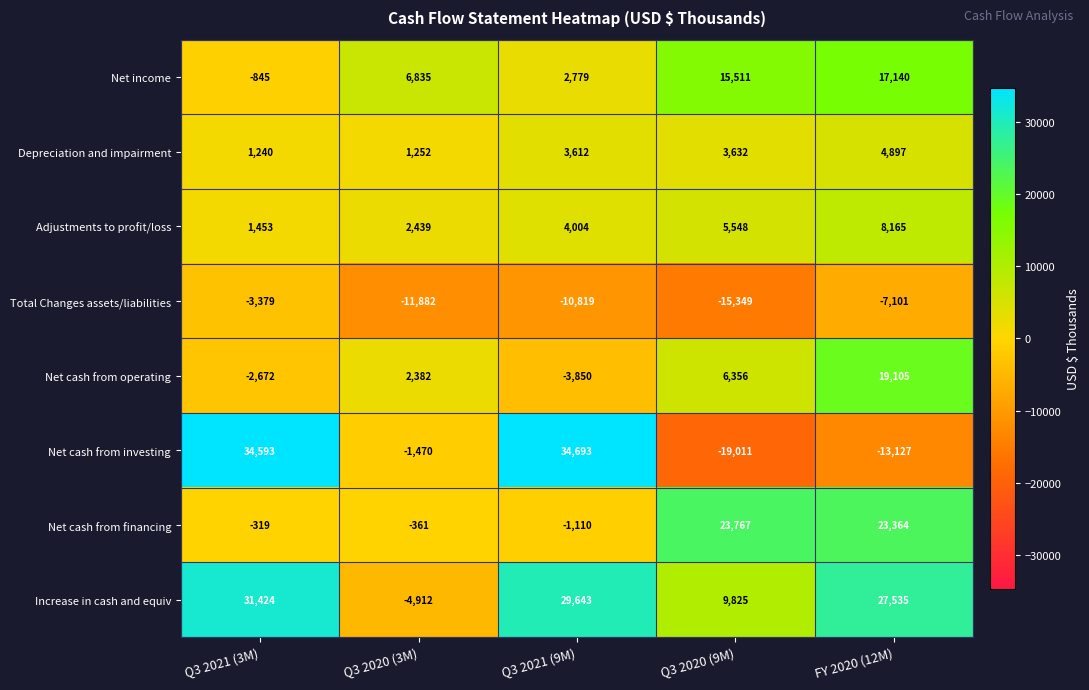

List the series in order of their peak value, lowest first.

Total Changes assets/liabilities, Depreciation and impairment, Adjustments to profit/loss, Net income, Net cash from operating, Net cash from financing, Increase in cash and equiv, Net cash from investing